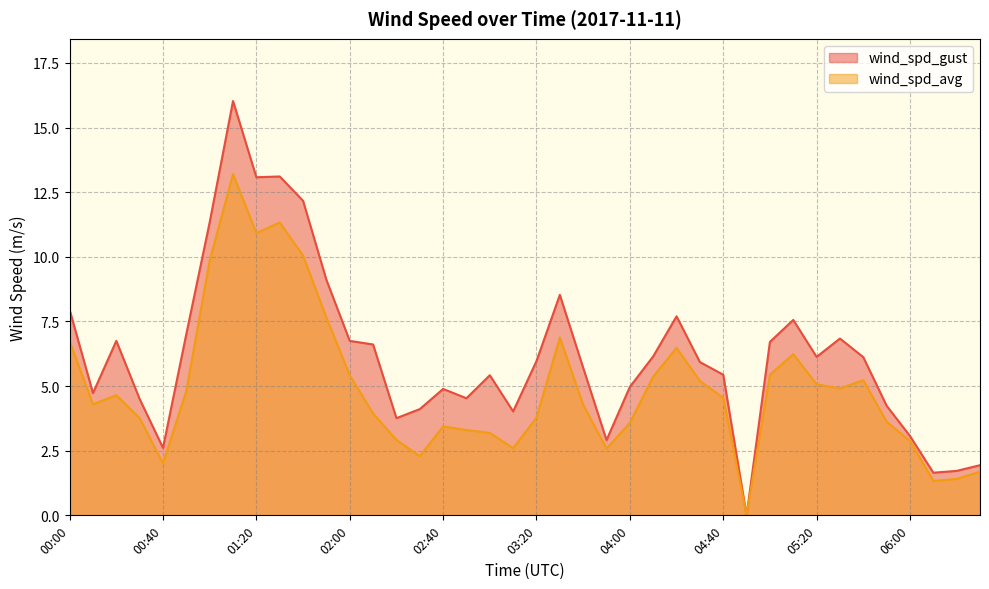

At which label is wind_spd_avg closest to 6?

05:10